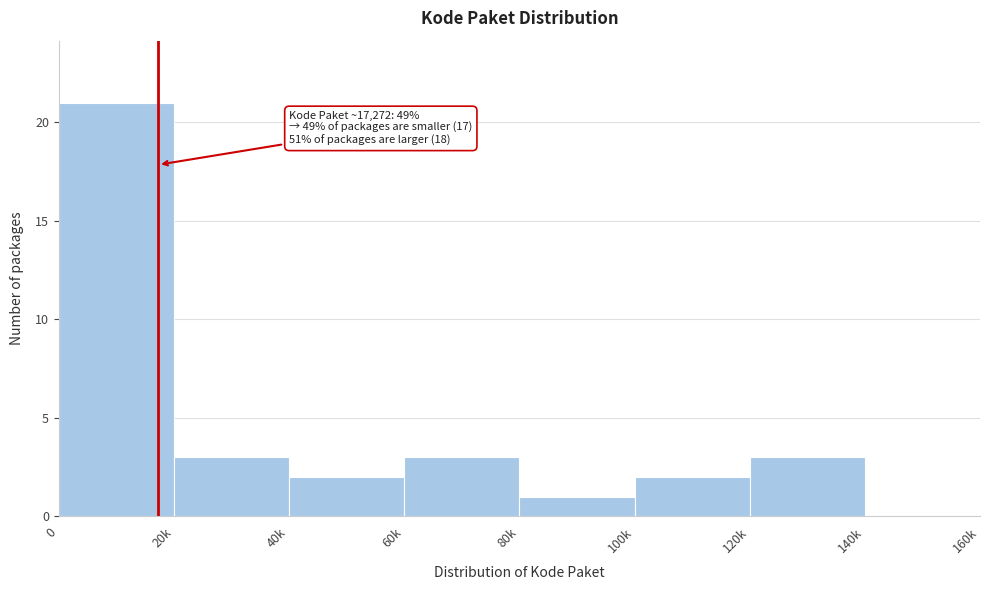

Reading left to right, transcribe all the data shown in this chart.

0=21	20k=3	40k=2	60k=3	80k=1	100k=2	120k=3	140k=0